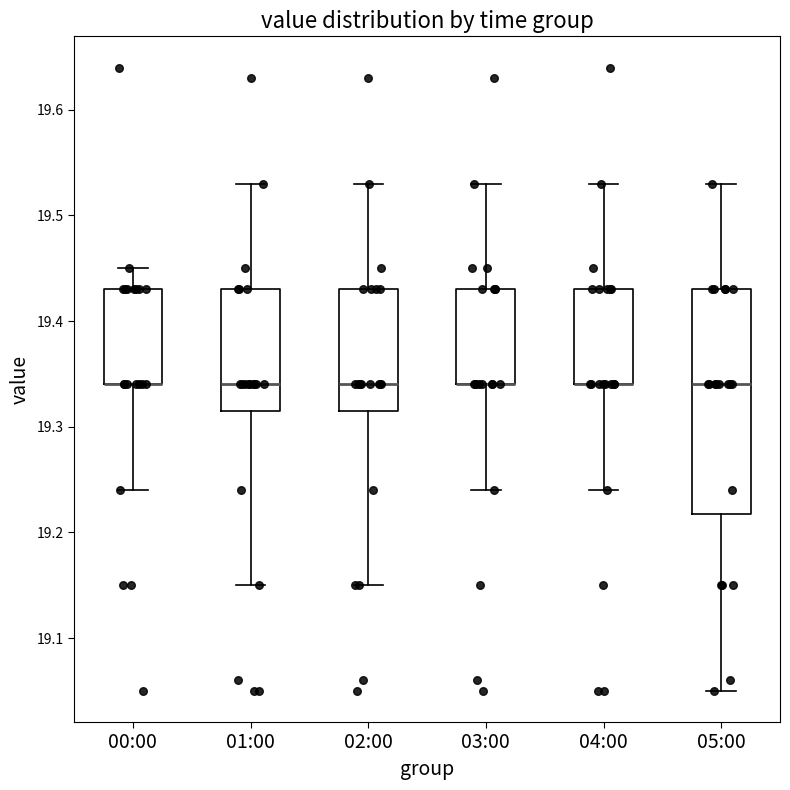

Comparing the boxes themselves (not the whiskers), which one is the tallest?

05:00